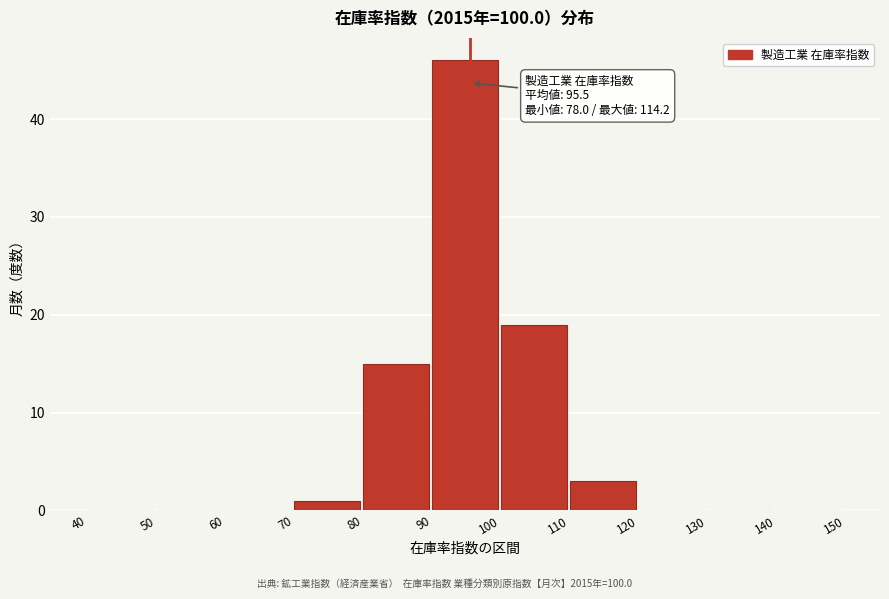

Which range on the x-axis has the tallest bar?

90 to 100